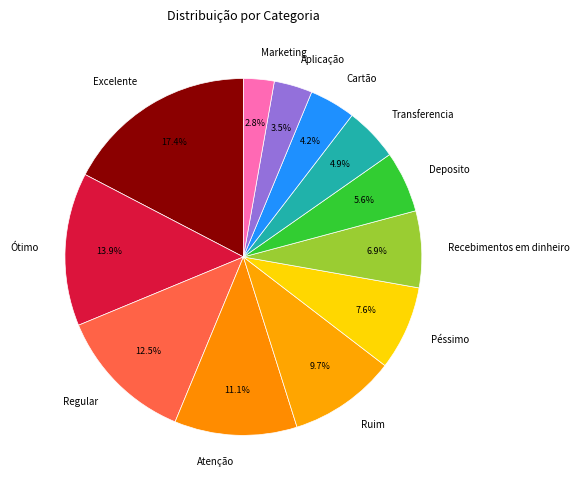

What is the ratio of the value at Deposito to the value at Ruim?

0.6